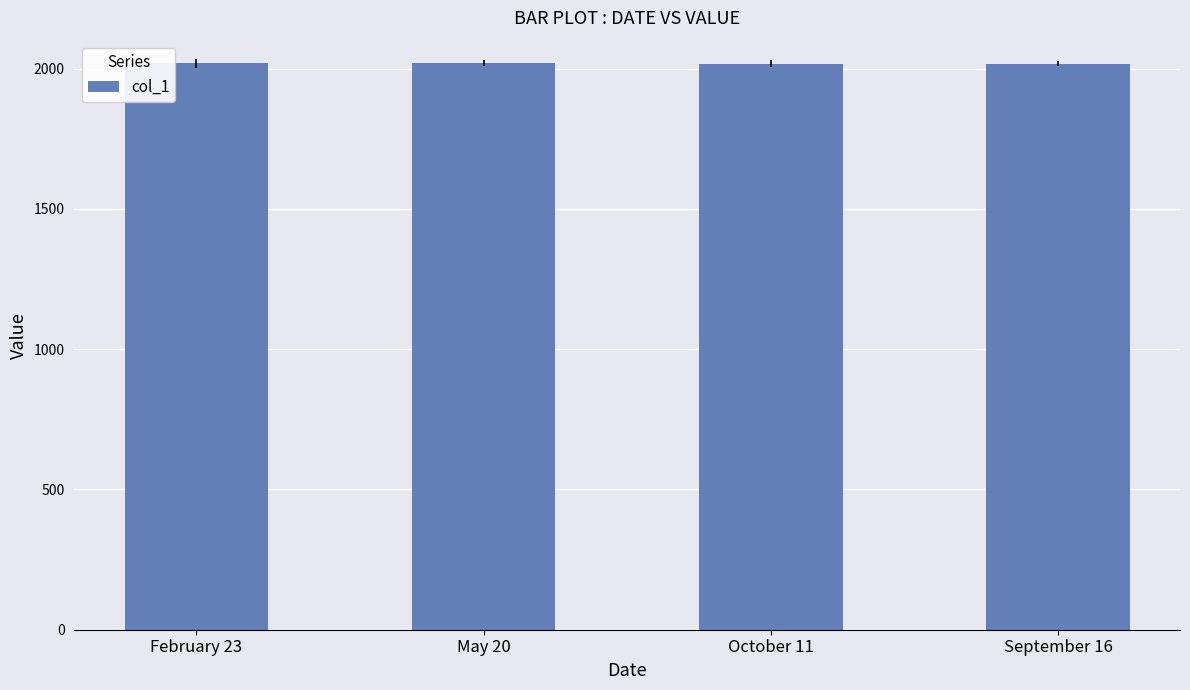

Count the values in the range 2018 to 2020.

4